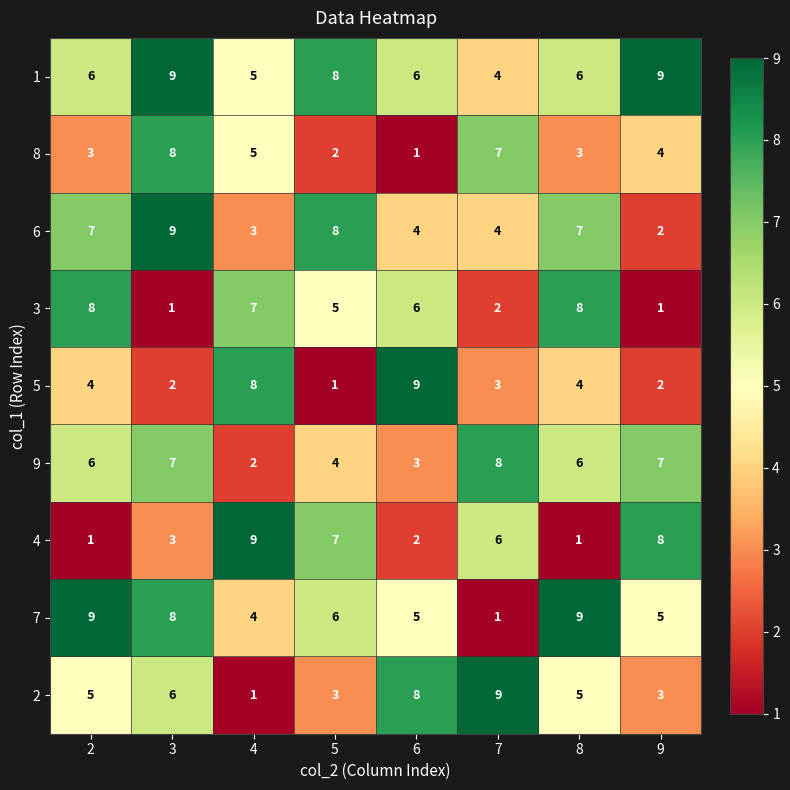

What is the greatest value displayed?

9